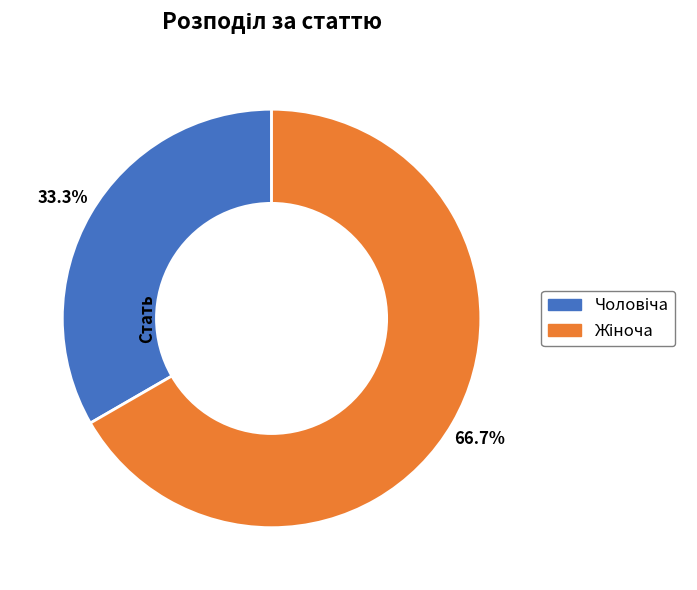

Does any single category account for the majority?

Yes